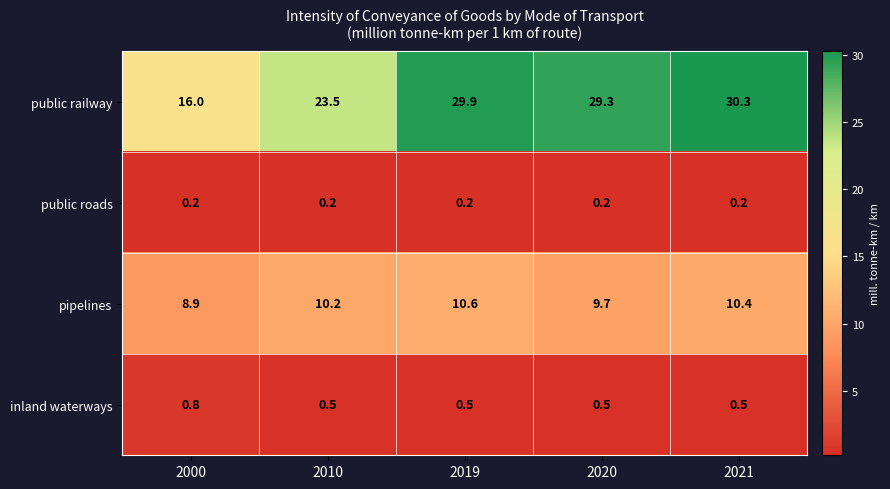

Which category has the lowest value in the pipelines series?

2000